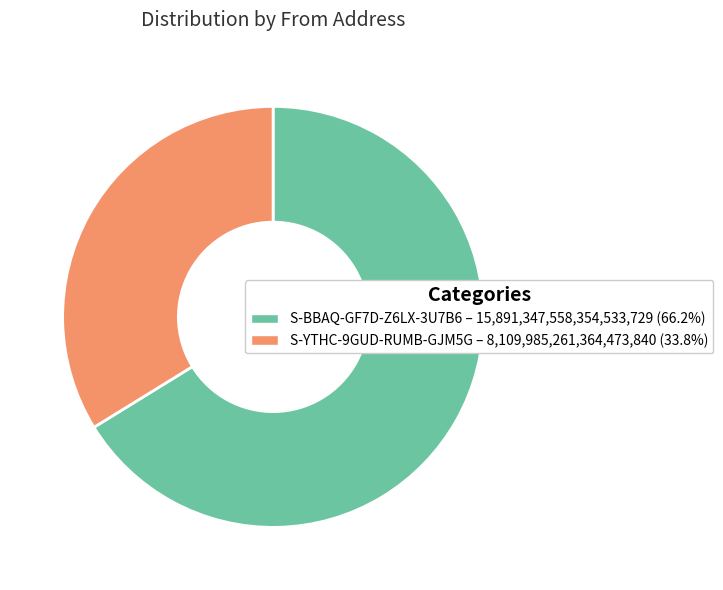

Is there any slice that represents more than half of the pie?

Yes